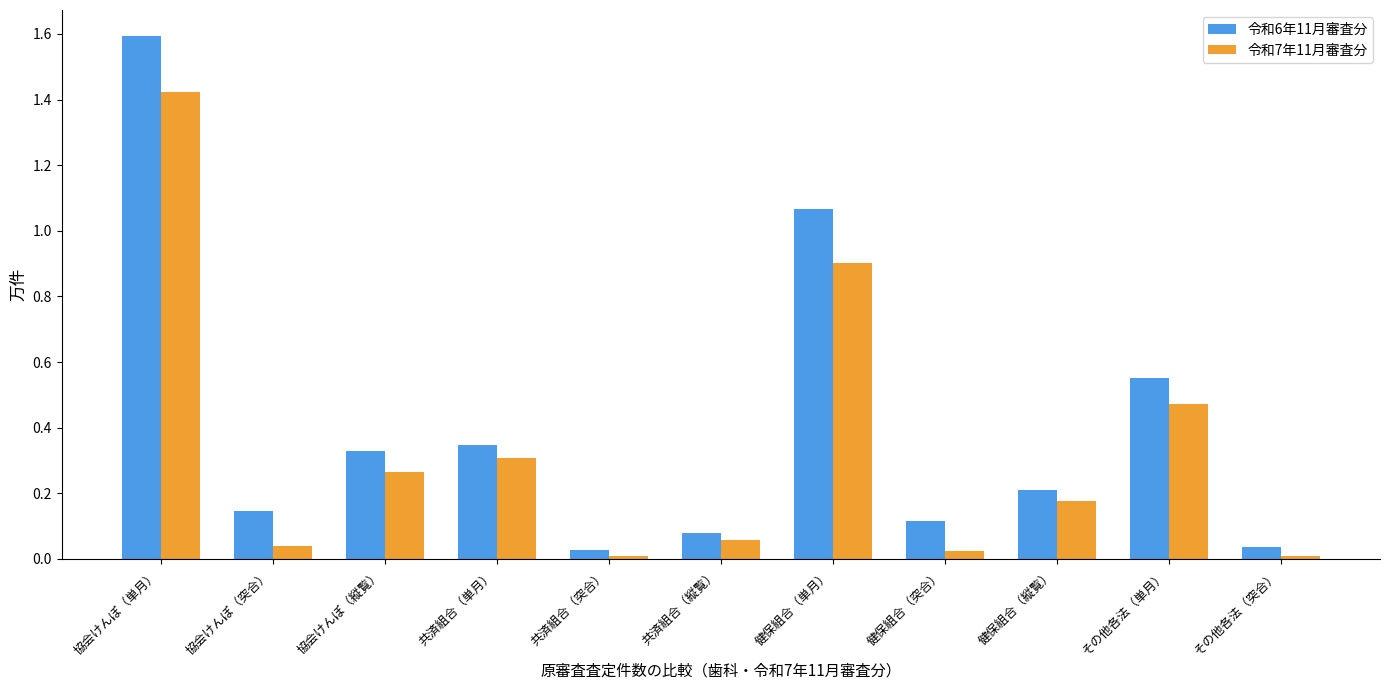

Which series has the widest spread of values?

令和6年11月審査分